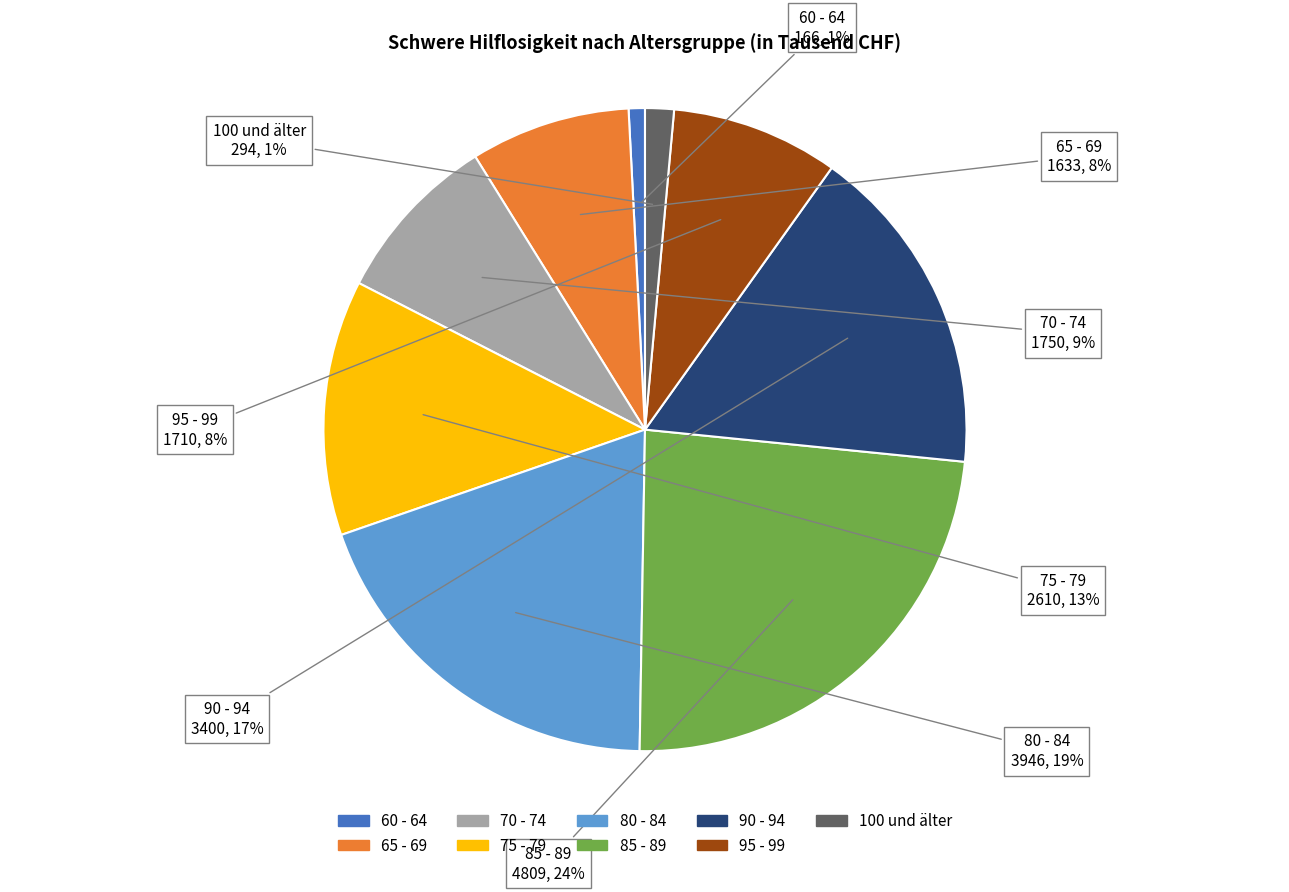

Approximately how many times larger is the value at 60 - 64 compared to 95 - 99?

0.1